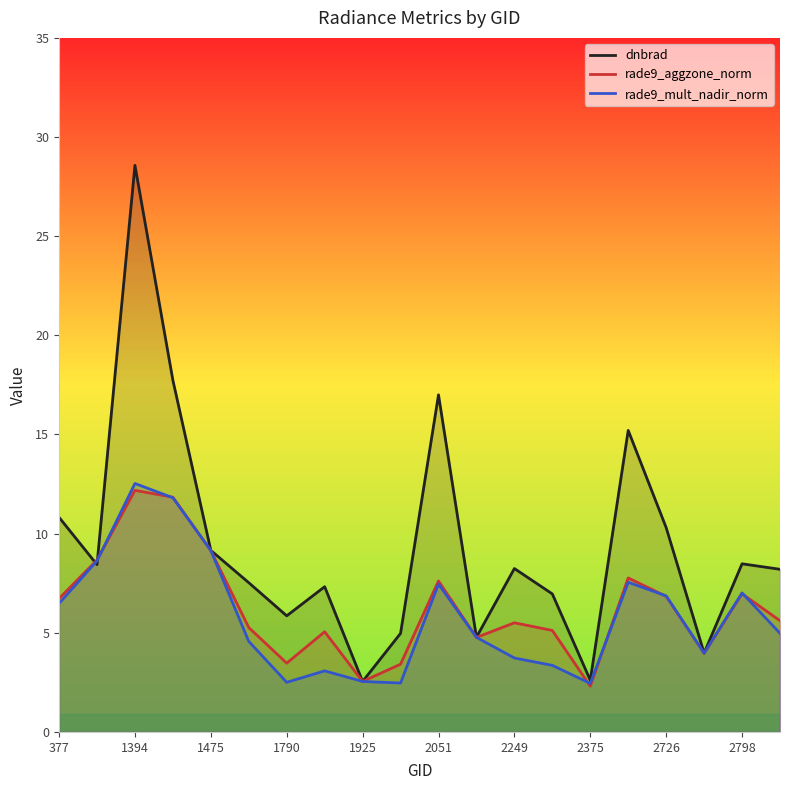

What is the difference between the highest and lowest values at 2249?

4.5